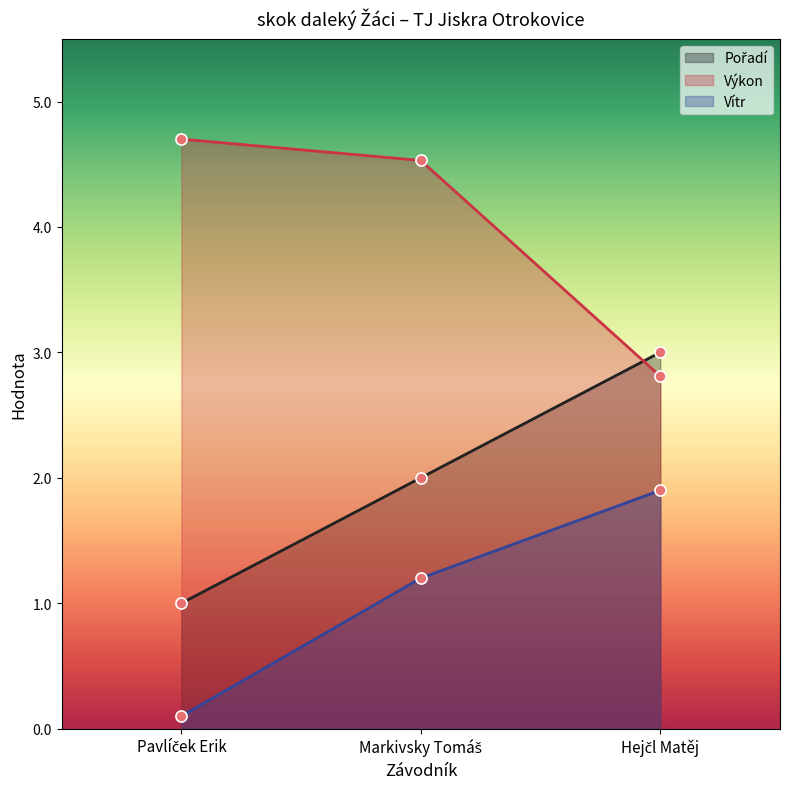

Count the Pořadí values in the range 1 to 3.

3